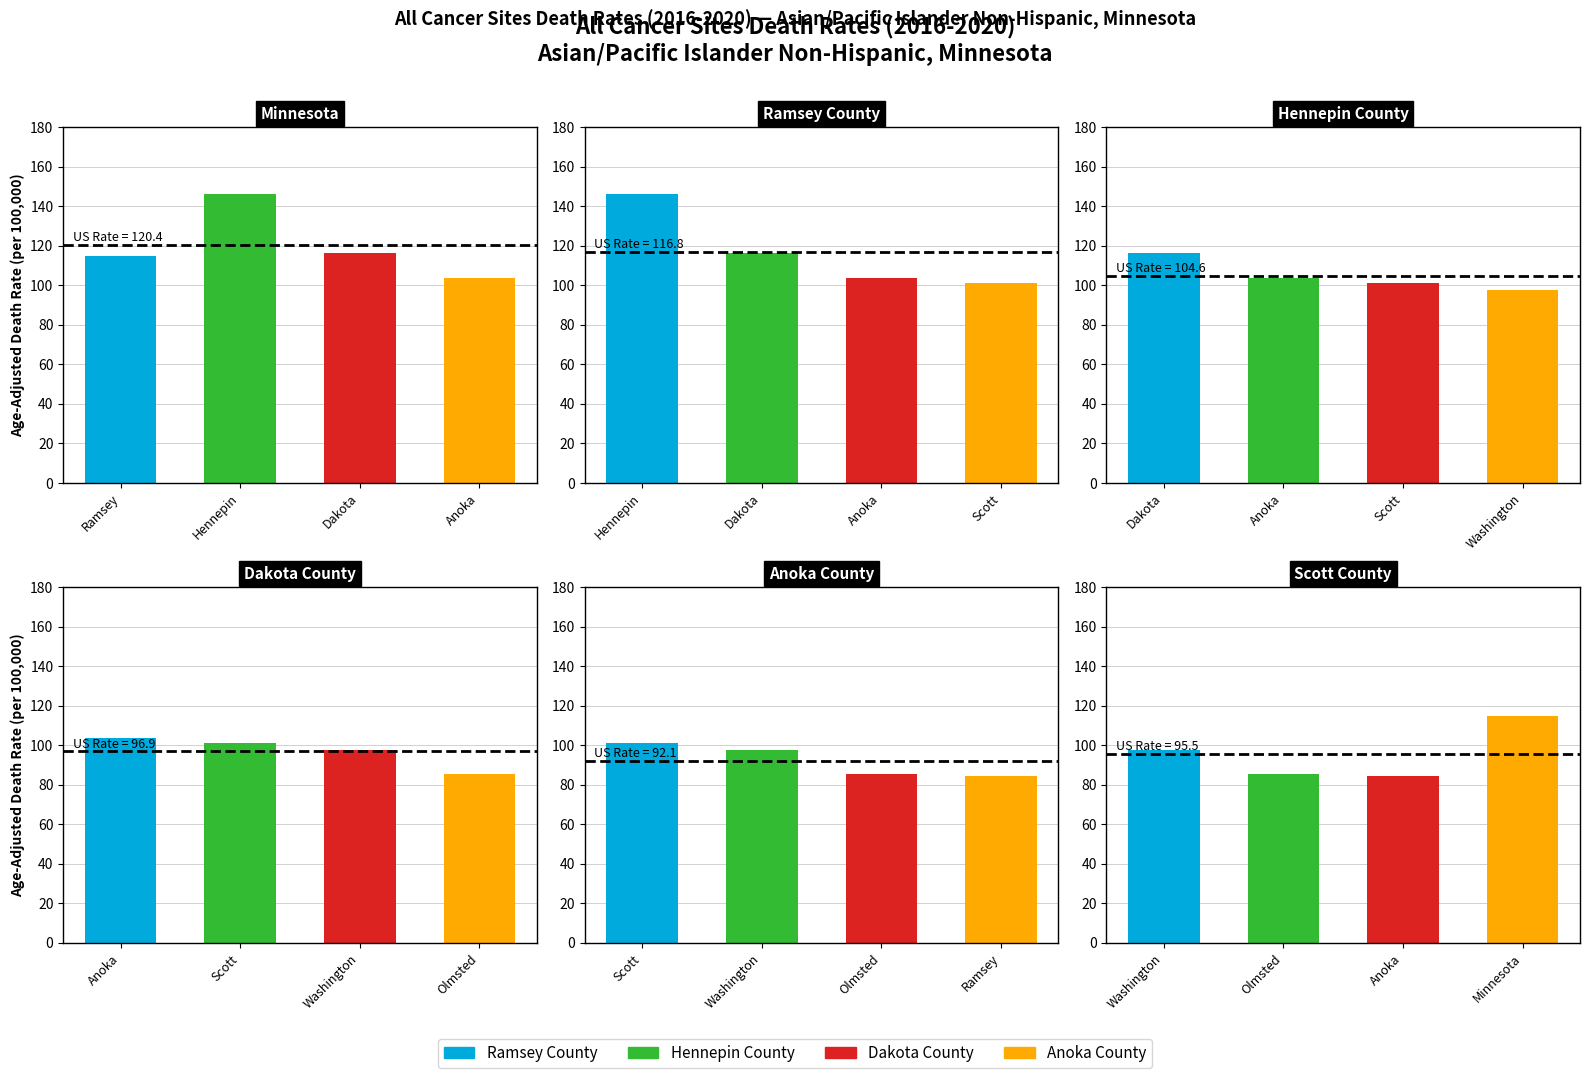

What is the label of the 5th bar from the left?

Anoka County